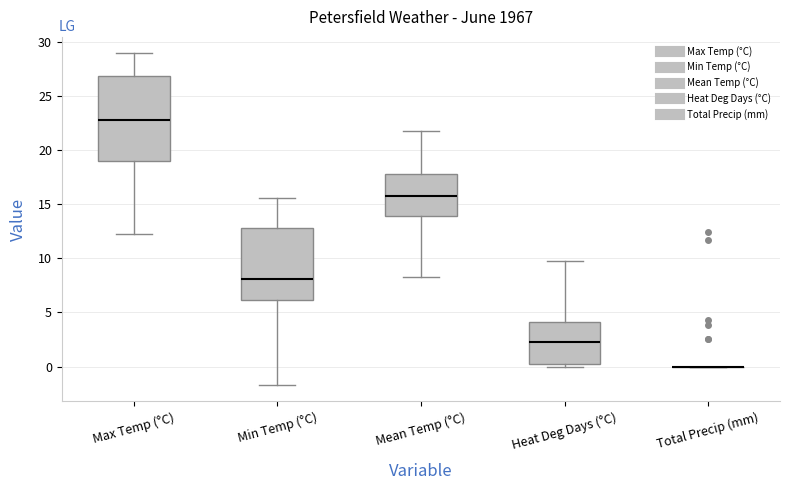

Reading left to right, transcribe this box plot: for each box, give where its median line is, the range the box spans, and where its two whiskers end, as read against the y-axis. The values are not printed on the chart, so give them approximately, as read against the axis.

Max Temp (°C): median 23.0, box 19.0 to 27.0, whiskers 12.0 to 29.0
Min Temp (°C): median 8.0, box 6.0 to 13.0, whiskers -1.5 to 15.5
Mean Temp (°C): median 15.5, box 14.0 to 18.0, whiskers 8.5 to 21.5
Heat Deg Days (°C): median 2.5, box 0.0 to 4.0, whiskers 0.0 (just below the box's lower edge) to 9.5
Total Precip (mm): box collapsed to a line at 0.0, whiskers 0.0 to 0.0